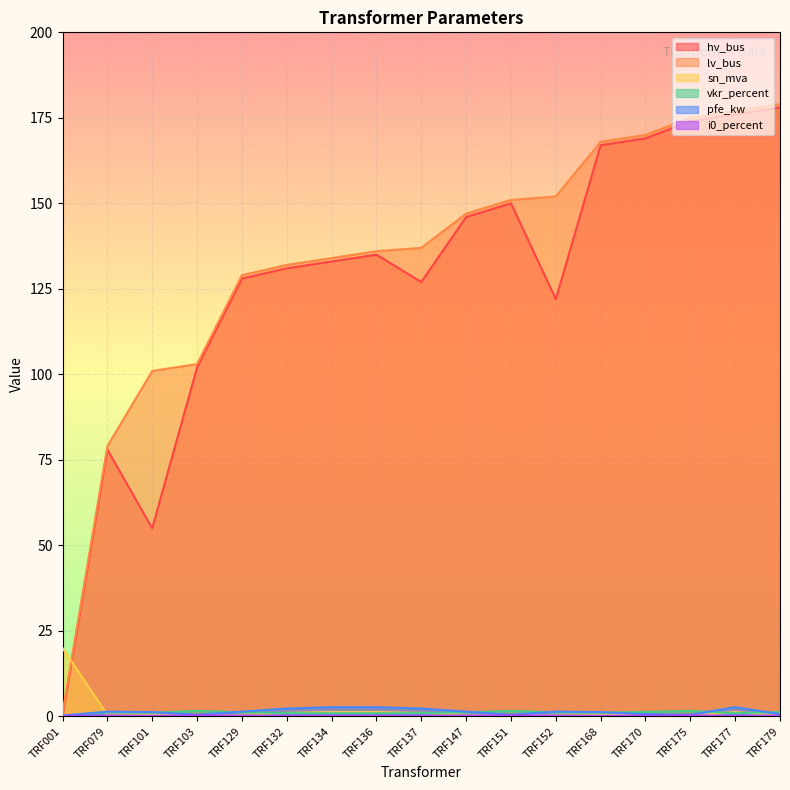

At which category does the chart reach its peak across all series?

TRF179